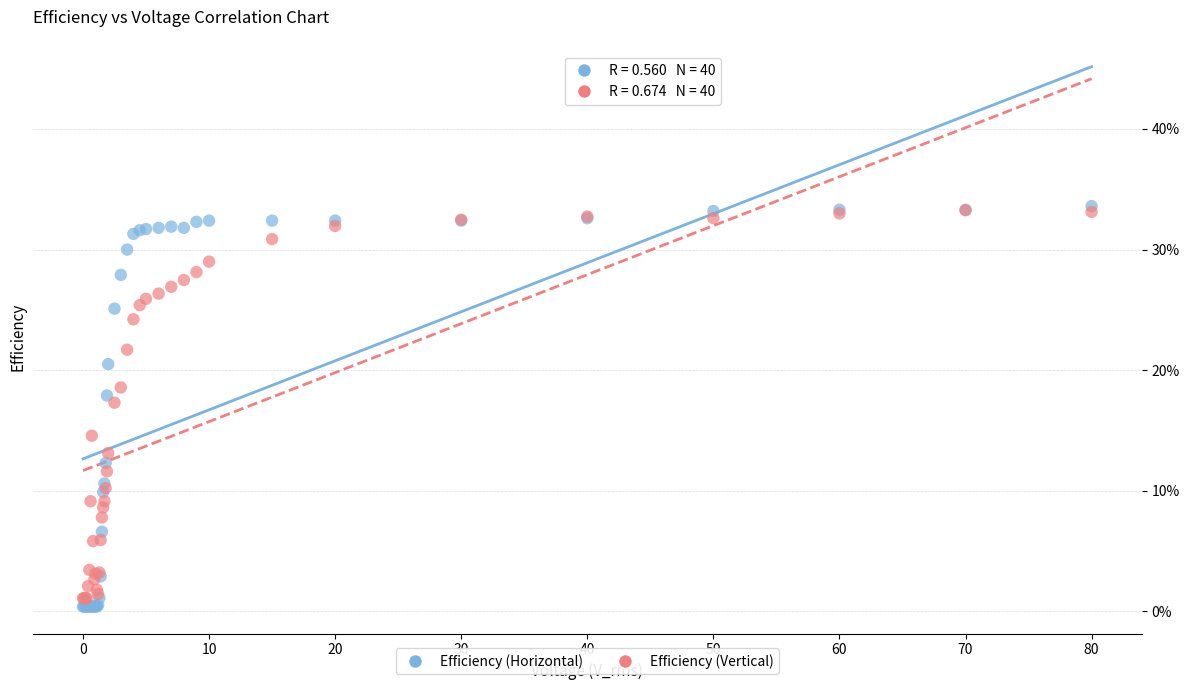

Which series has the widest spread of Y values?

Efficiency (Horizontal)